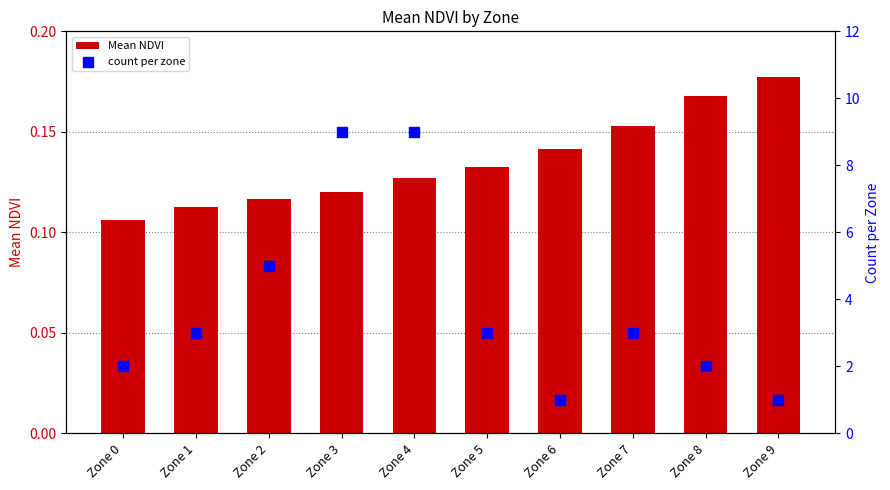

At how many categories does at least one series exceed 2?

6